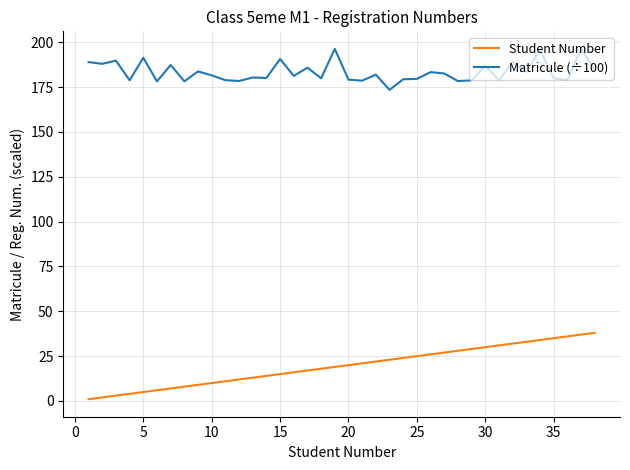

How many lines are shown in the chart?

2